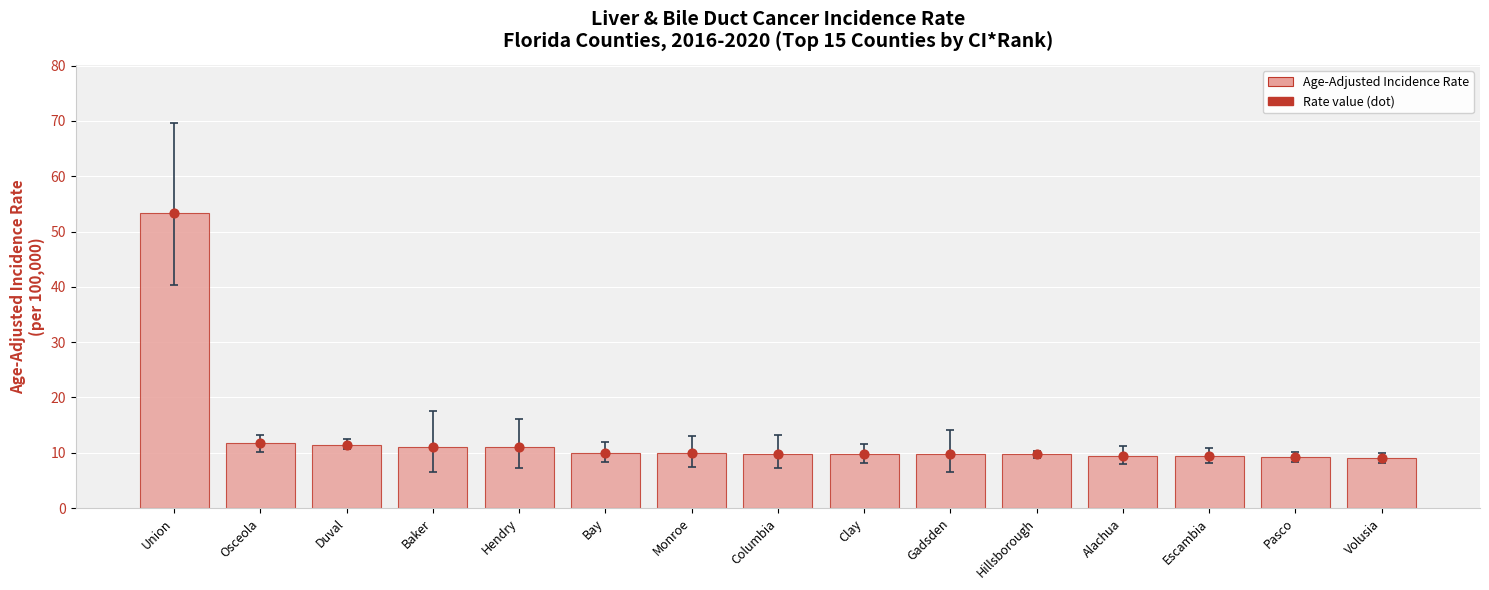

What is the change in value from Duval to Hendry?

-0.4